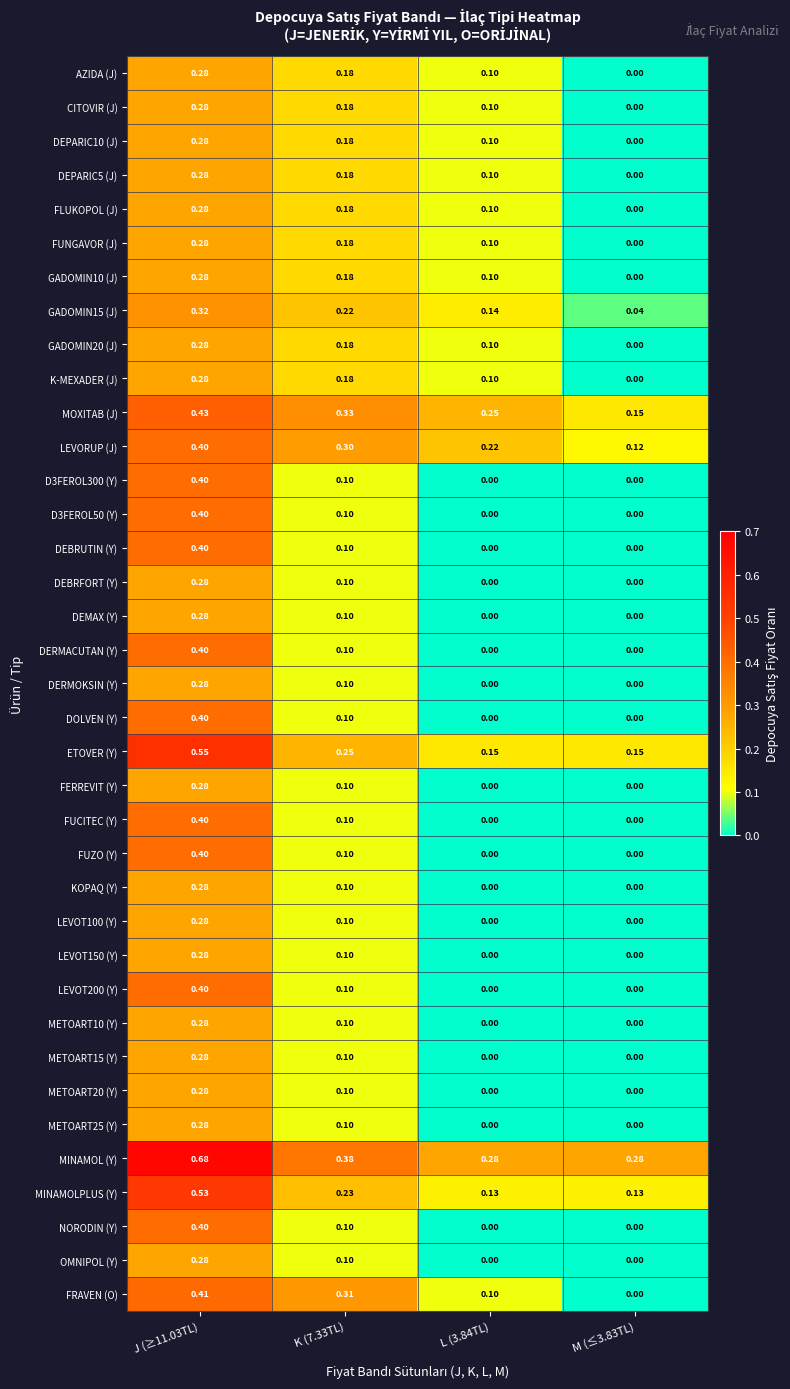

Between K (7.33TL) and M (≤3.83TL), which series saw the biggest shift?

FRAVEN (O)